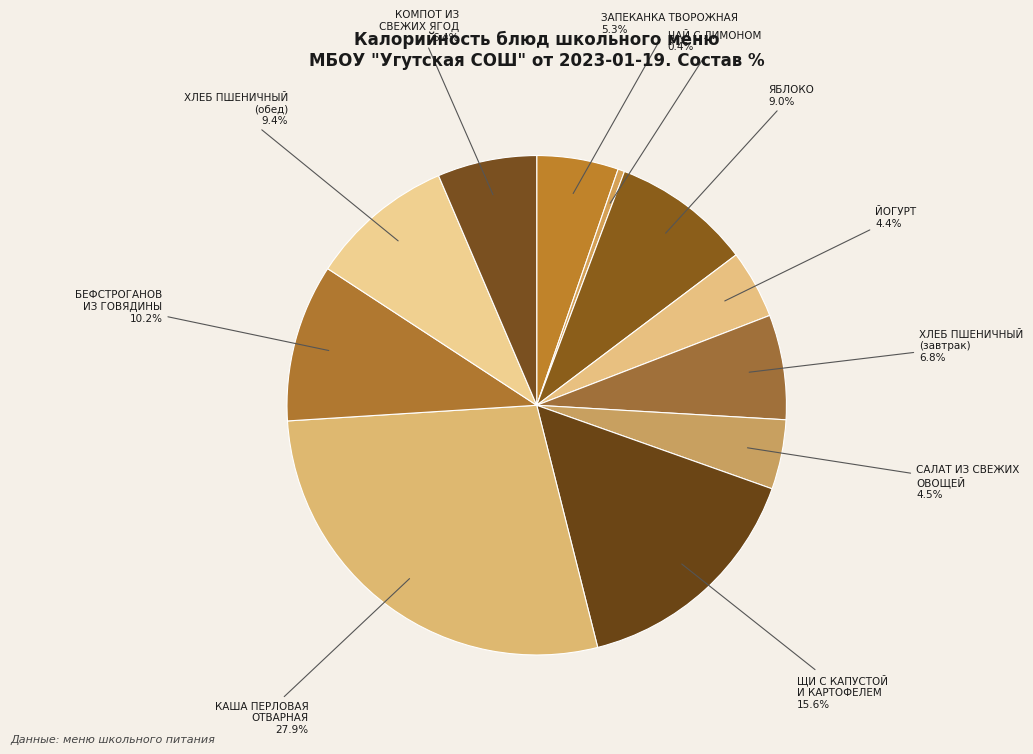

Is ХЛЕБ ПШЕНИЧНЫЙ (обед) the majority of the pie?

No